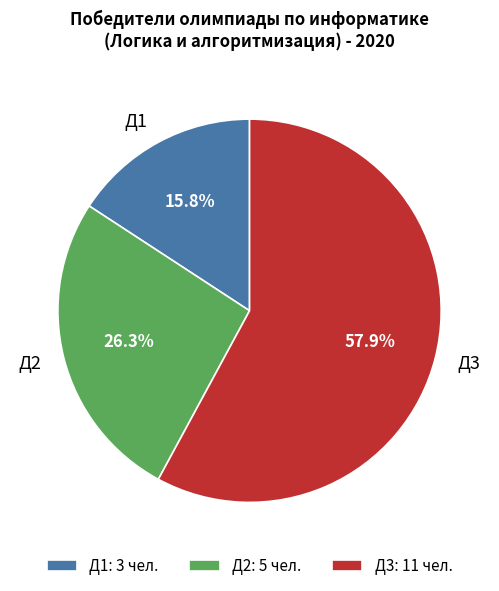

Is there any slice that represents more than half of the pie?

Yes